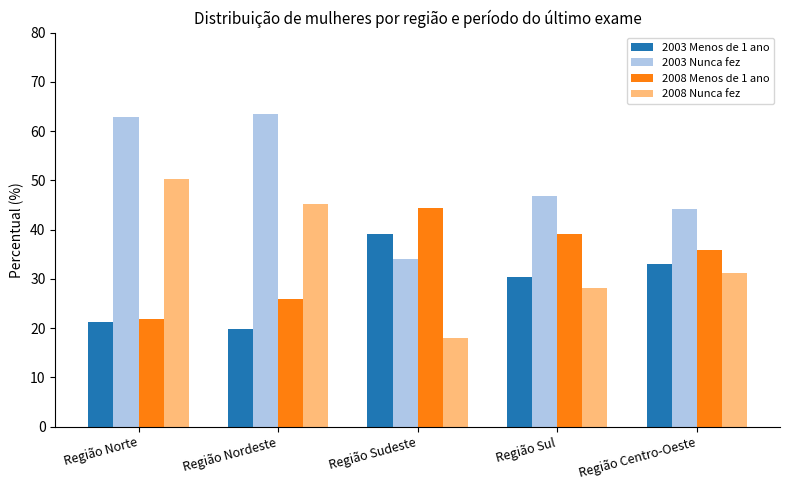

List the series in order of their peak value, lowest first.

2003 Menos de 1 ano, 2008 Menos de 1 ano, 2008 Nunca fez, 2003 Nunca fez